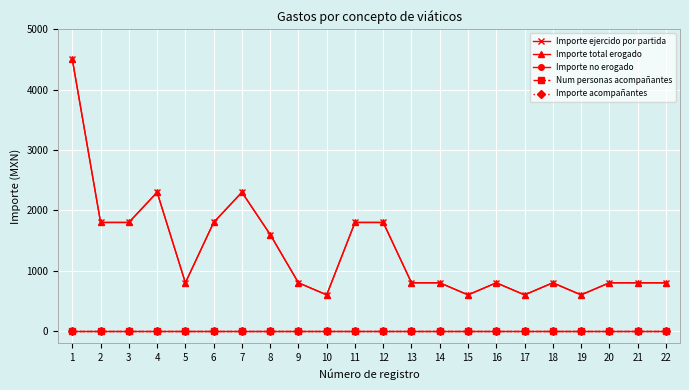

What is the sum of the Importe total erogado values at 15 and 16?

1400